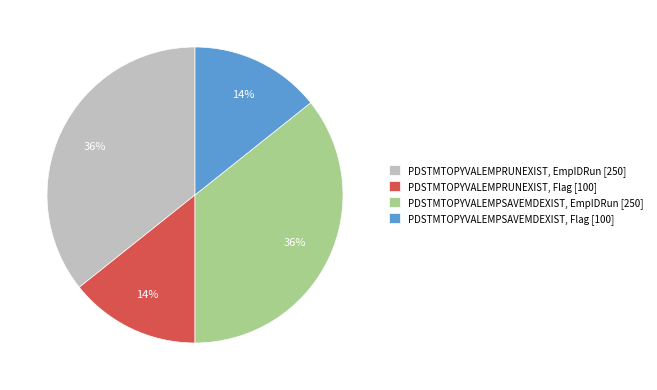

How many segments does this pie chart have?

4